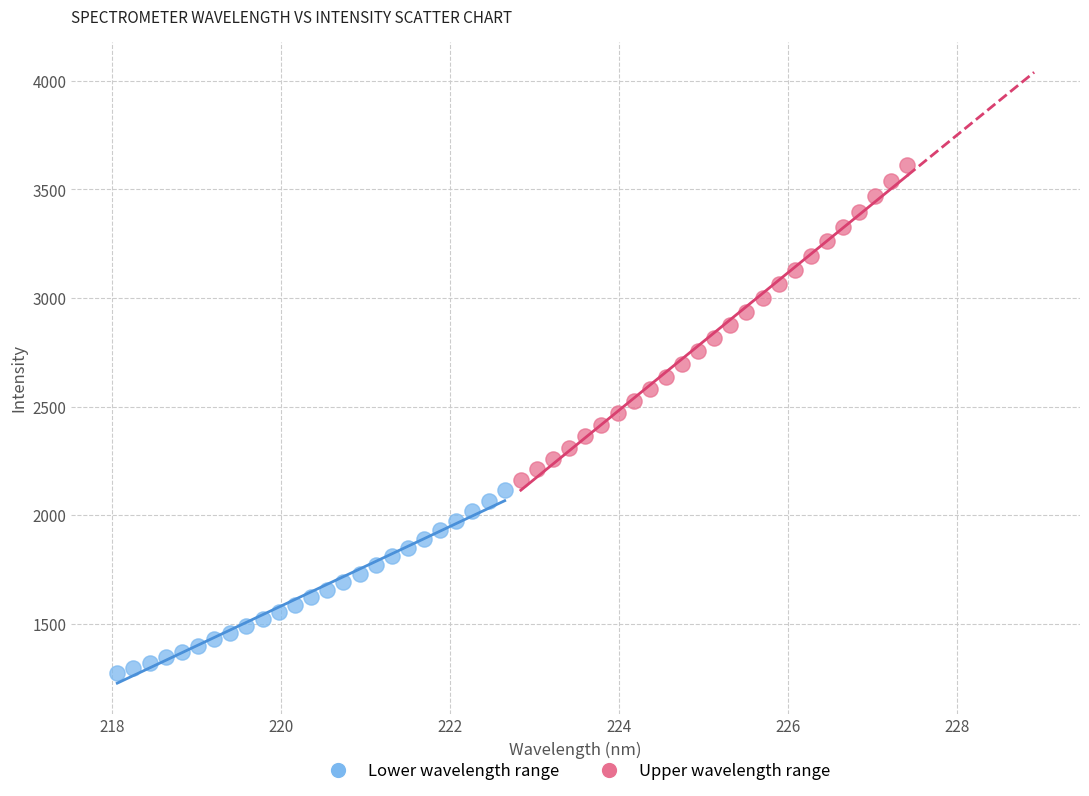

Which series contains the lowest Y value?

Lower wavelength range